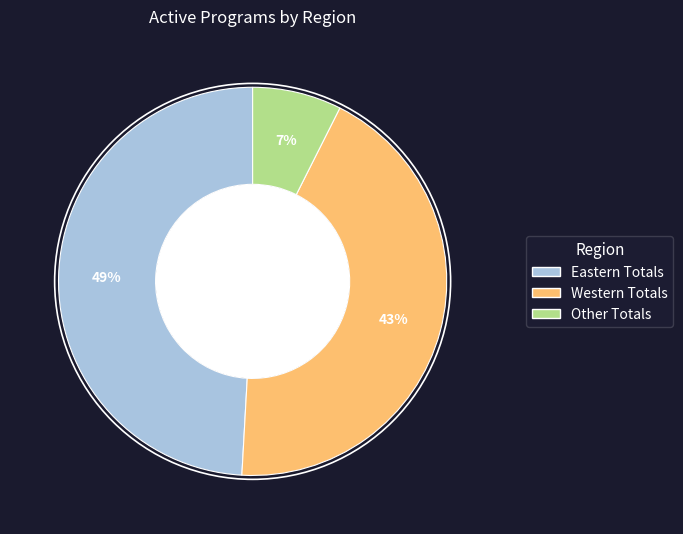

Which category has the smallest portion of the pie?

Other Totals